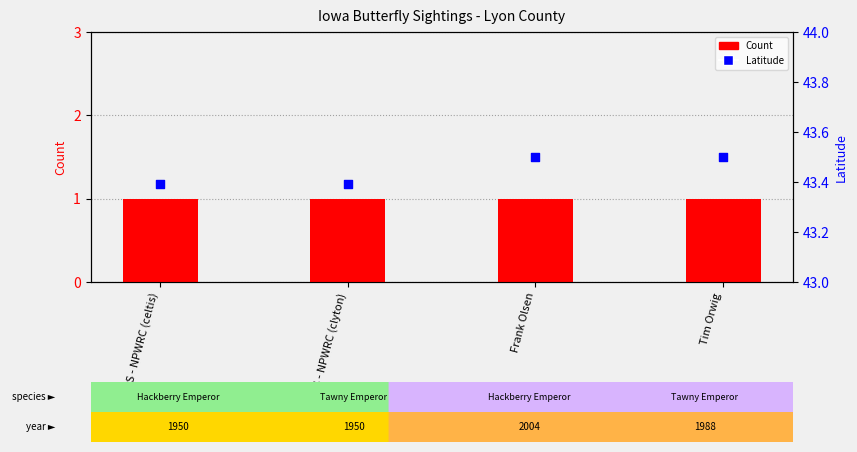

At how many categories does at least one series exceed 34?

4